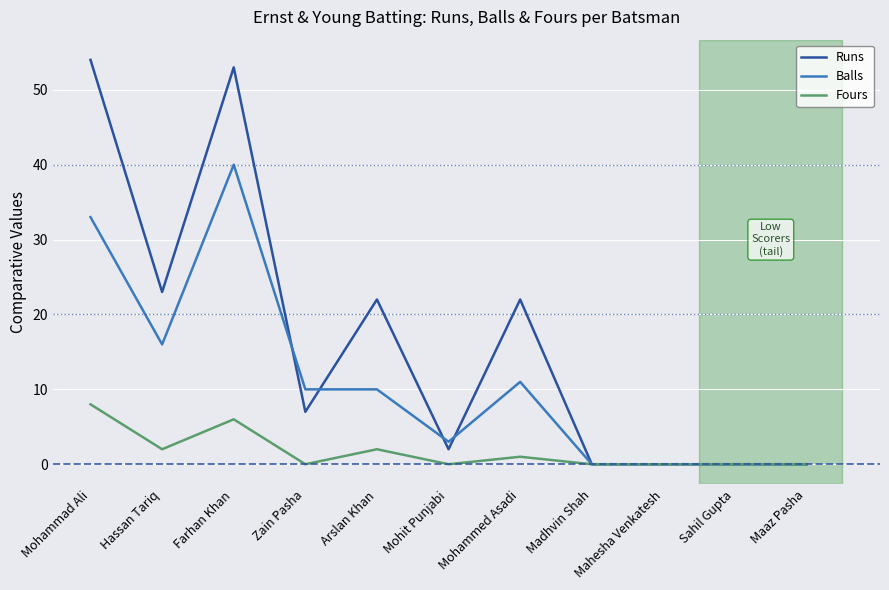

At which category does Fours reach its first local valley?

Hassan Tariq